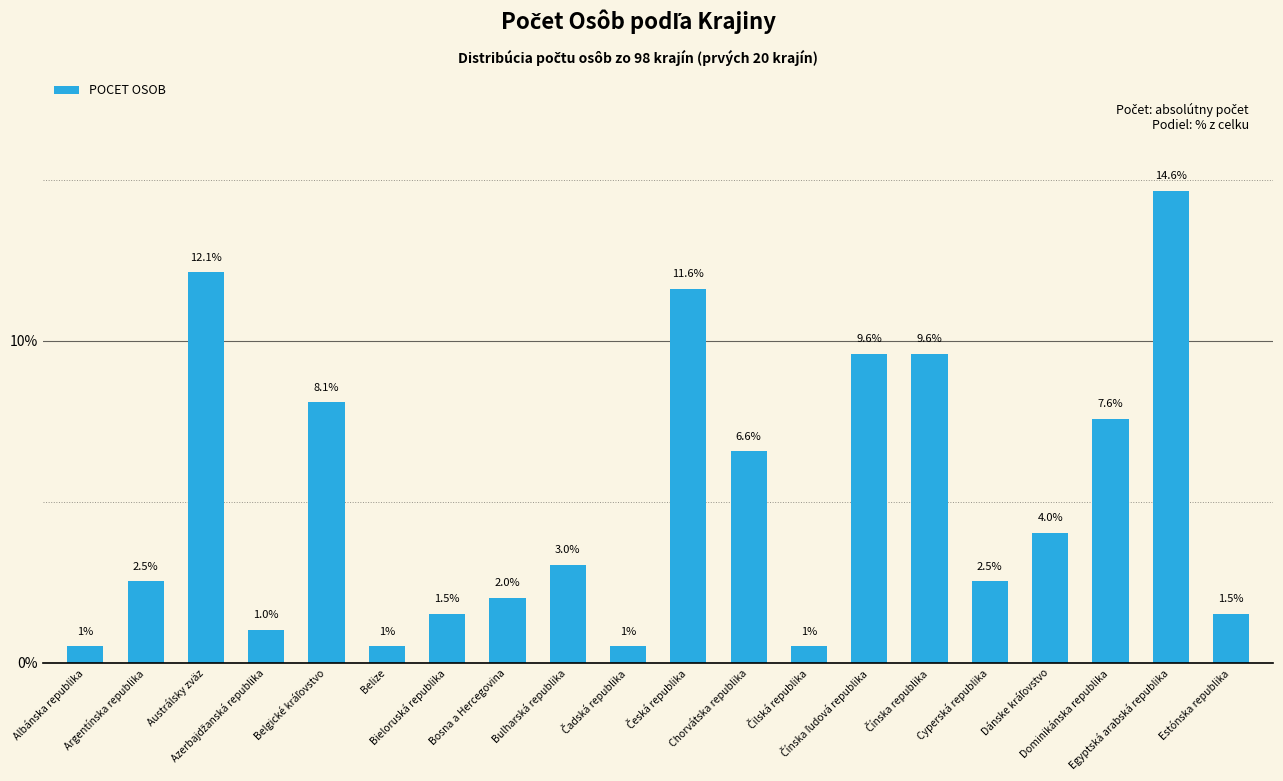

What is the greatest value displayed?

14.6